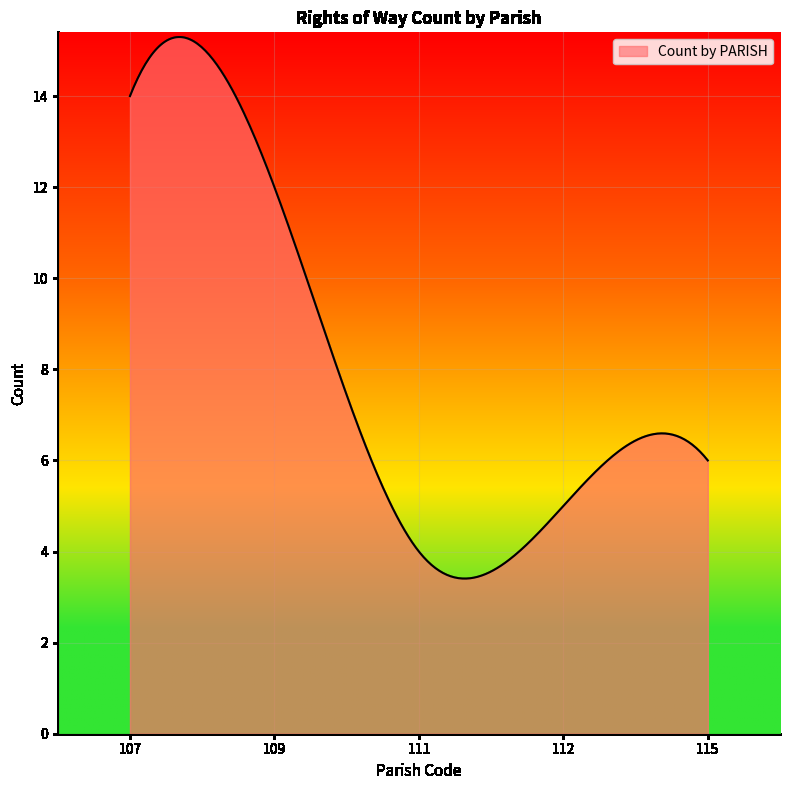

How many lines are shown in the chart?

1